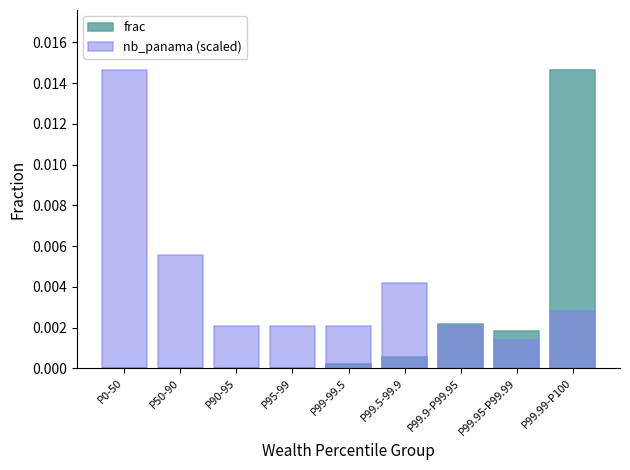

What are all the series names shown in the legend?

frac, nb_panama (scaled)